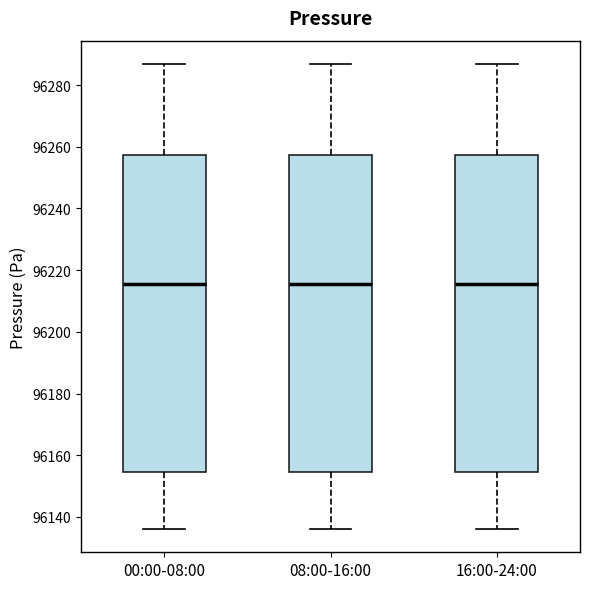

Reading left to right, read every box against the y-axis: the position of its median line, the range the box covers, and the ends of its whiskers. The values are not printed on the chart, so give them approximately, as read against the axis.

00:00-08:00: median 96216, box 96154 to 96258, whiskers 96136 to 96286
08:00-16:00: median 96216, box 96154 to 96258, whiskers 96136 to 96286
16:00-24:00: median 96216, box 96154 to 96258, whiskers 96136 to 96286